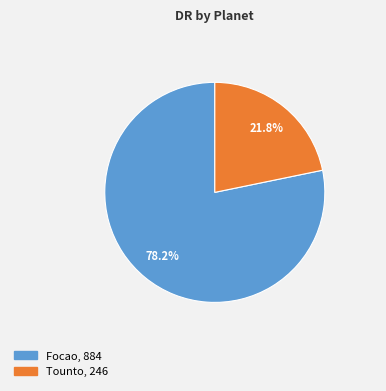

Between Focao and Tounto, which is larger?

Focao